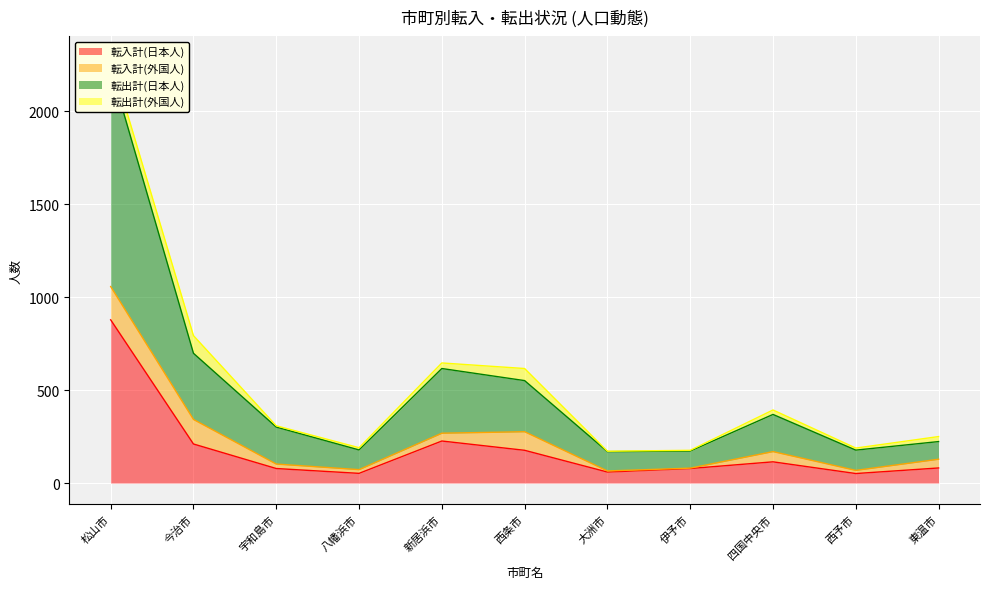

What is the spread (max minus min) of values at 大洲市?

110